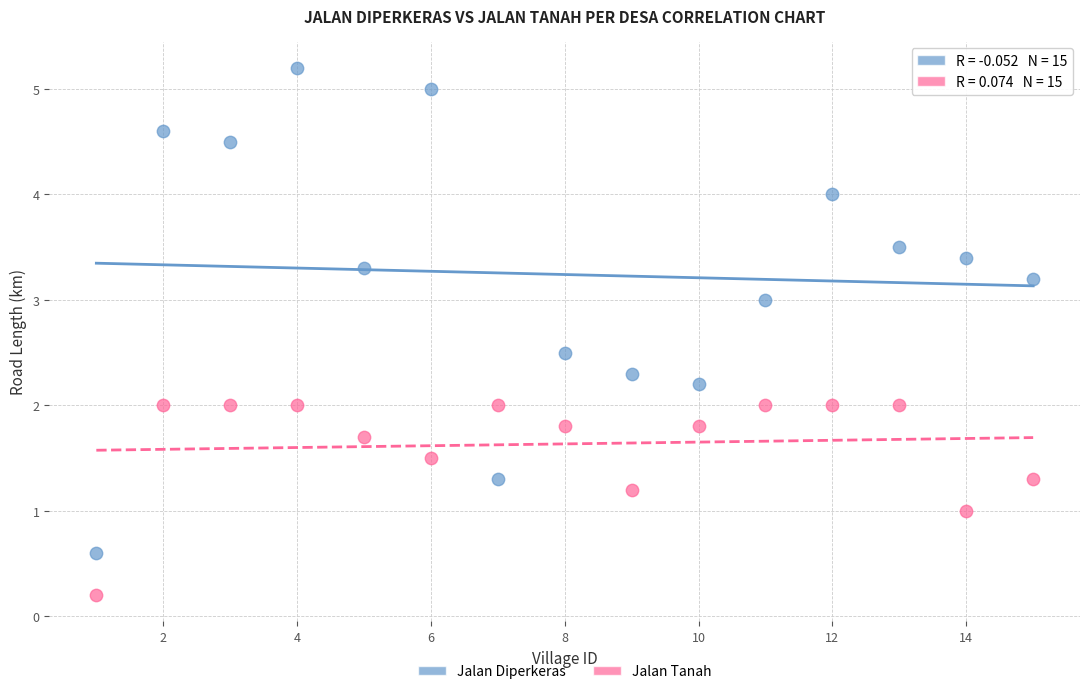

Which series reaches the maximum Y coordinate?

Jalan Diperkeras